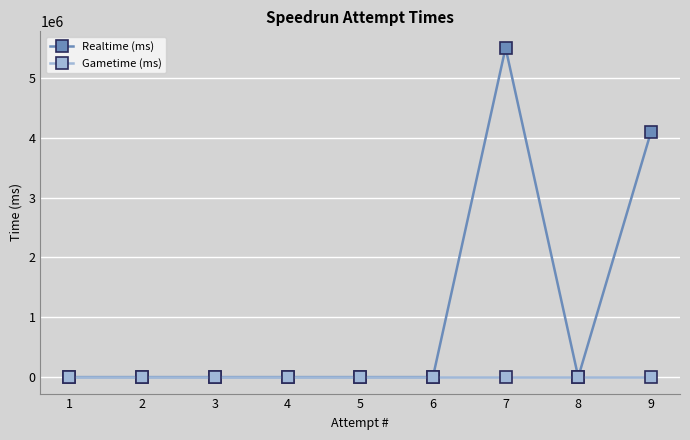

Which series has the widest spread of values?

Realtime (ms)